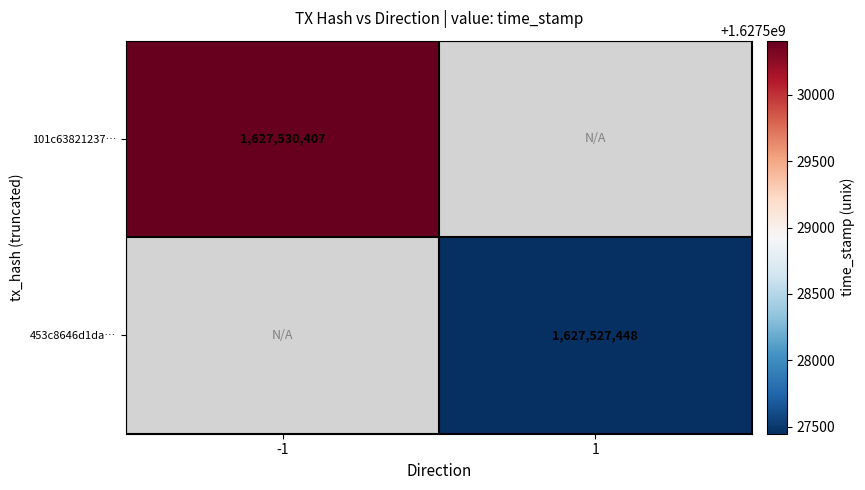

The value of 453c8646d1da… at 1 is 1627527448. True or false?

True